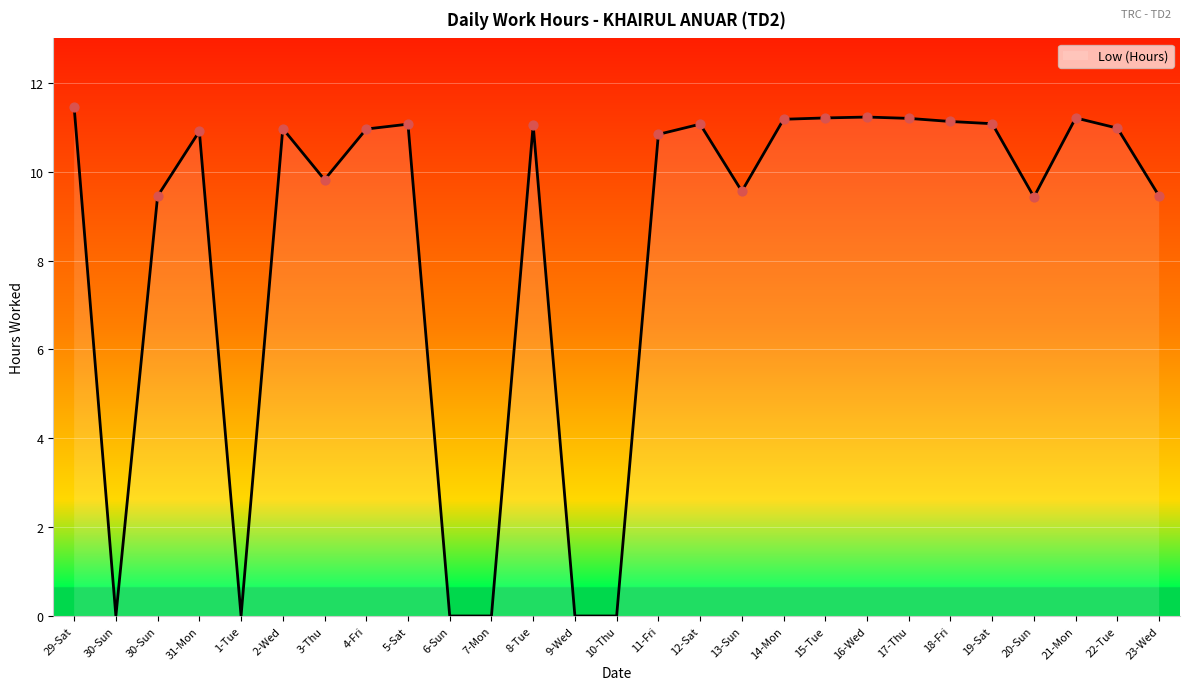

Approximately how many times larger is the value at 13-Sun compared to 23-Wed?

1.0